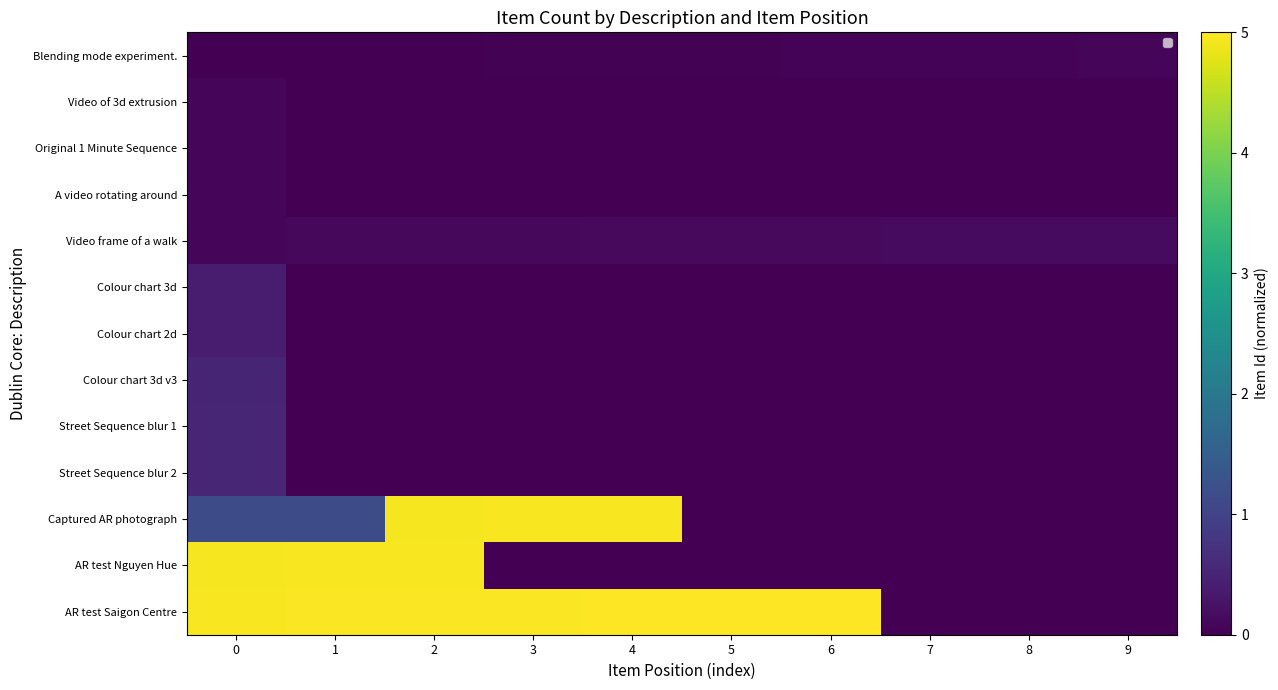

Which series changed the most between 0 and 2?

Captured AR photograph